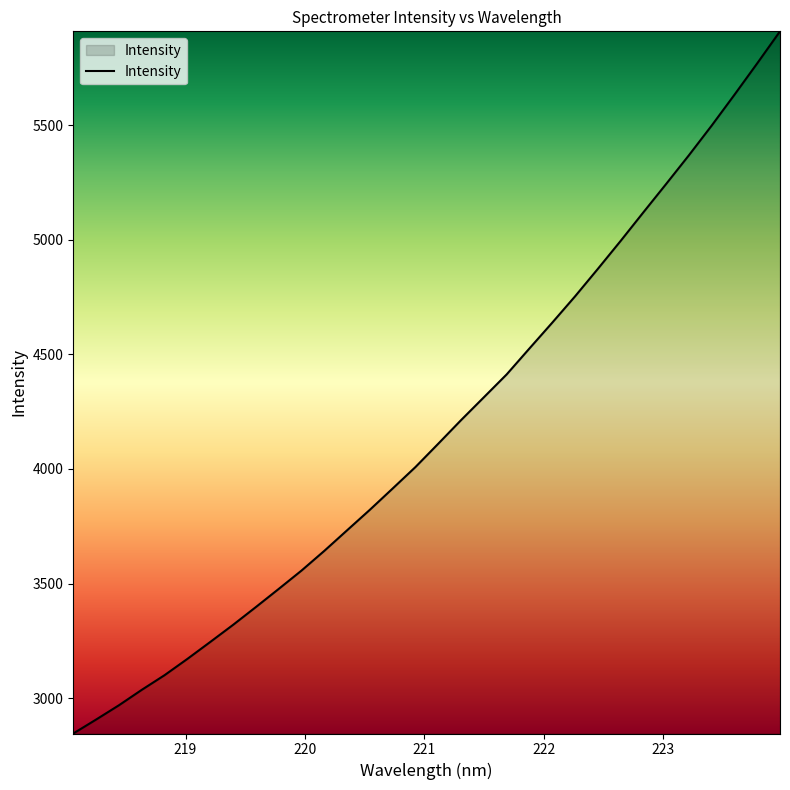

What is the minimum value shown in the chart?

2845.5